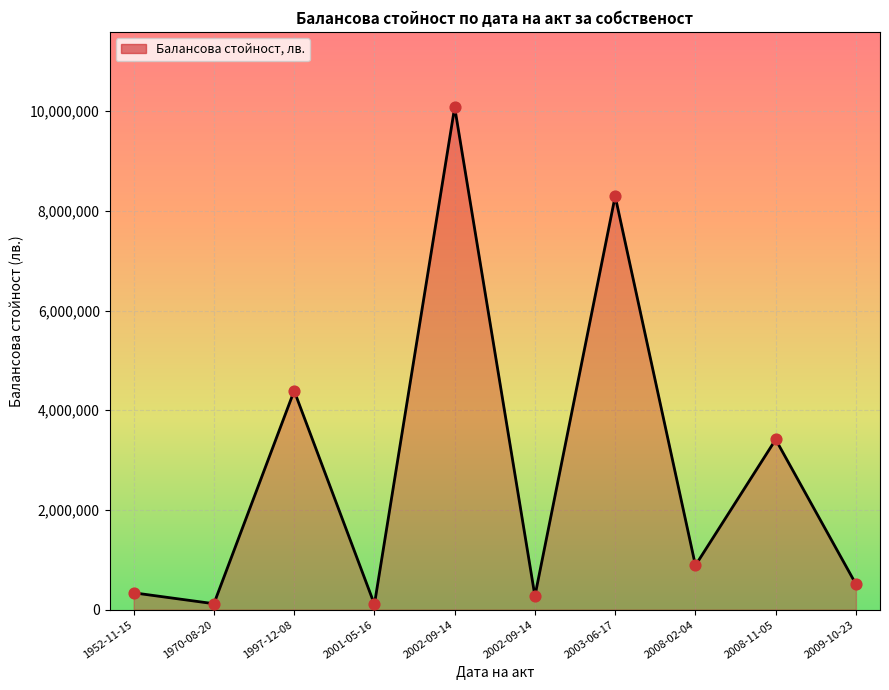

Between 2008-02-04 and 1997-12-08, which is larger?

1997-12-08